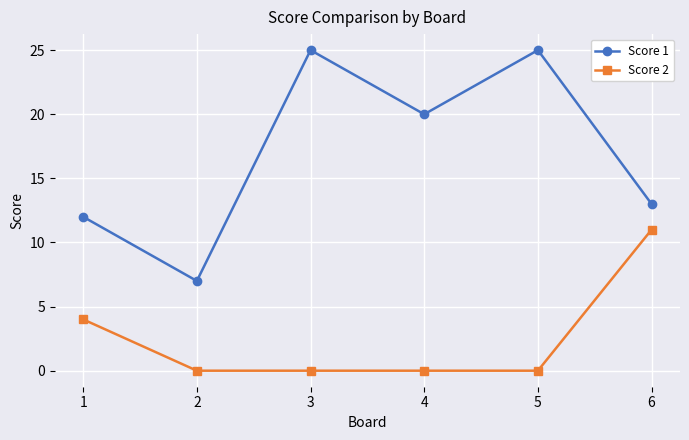

Reading left to right, list all the values displayed in this chart.

Score 1: 1=12	2=7	3=25	4=20	5=25	6=13
Score 2: 1=4	2=0	3=0	4=0	5=0	6=11